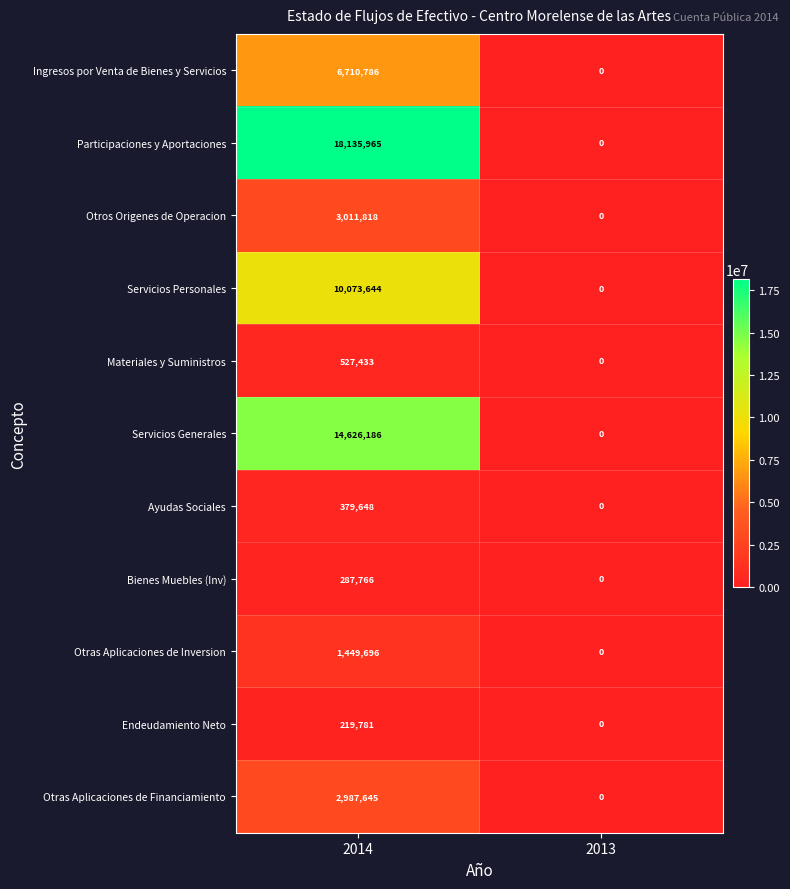

Which series has the widest spread of values?

Participaciones y Aportaciones